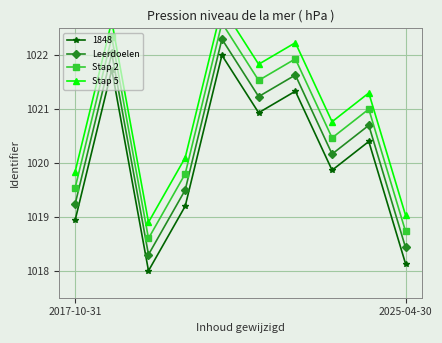

At how many categories does at least one series exceed 1021?

5